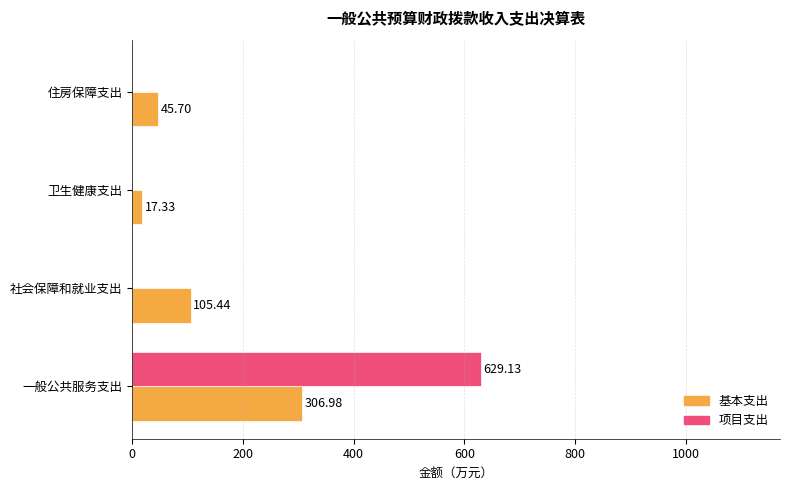

Which series changed the most between 卫生健康支出 and 住房保障支出?

基本支出